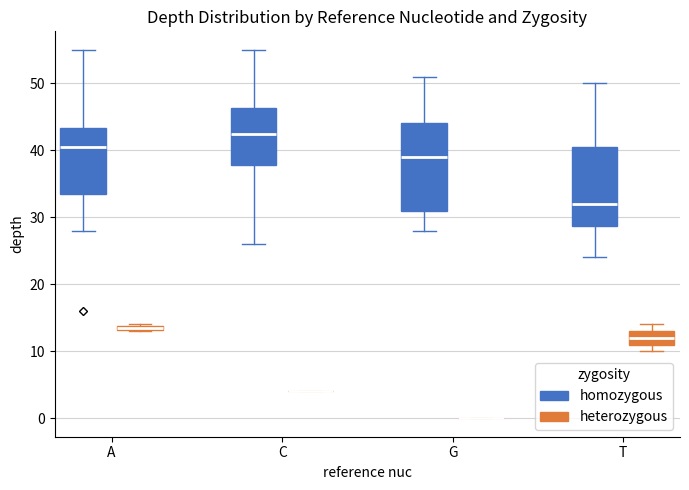

Which box is the tallest, from its lower edge to its upper edge?

G (homozygous)